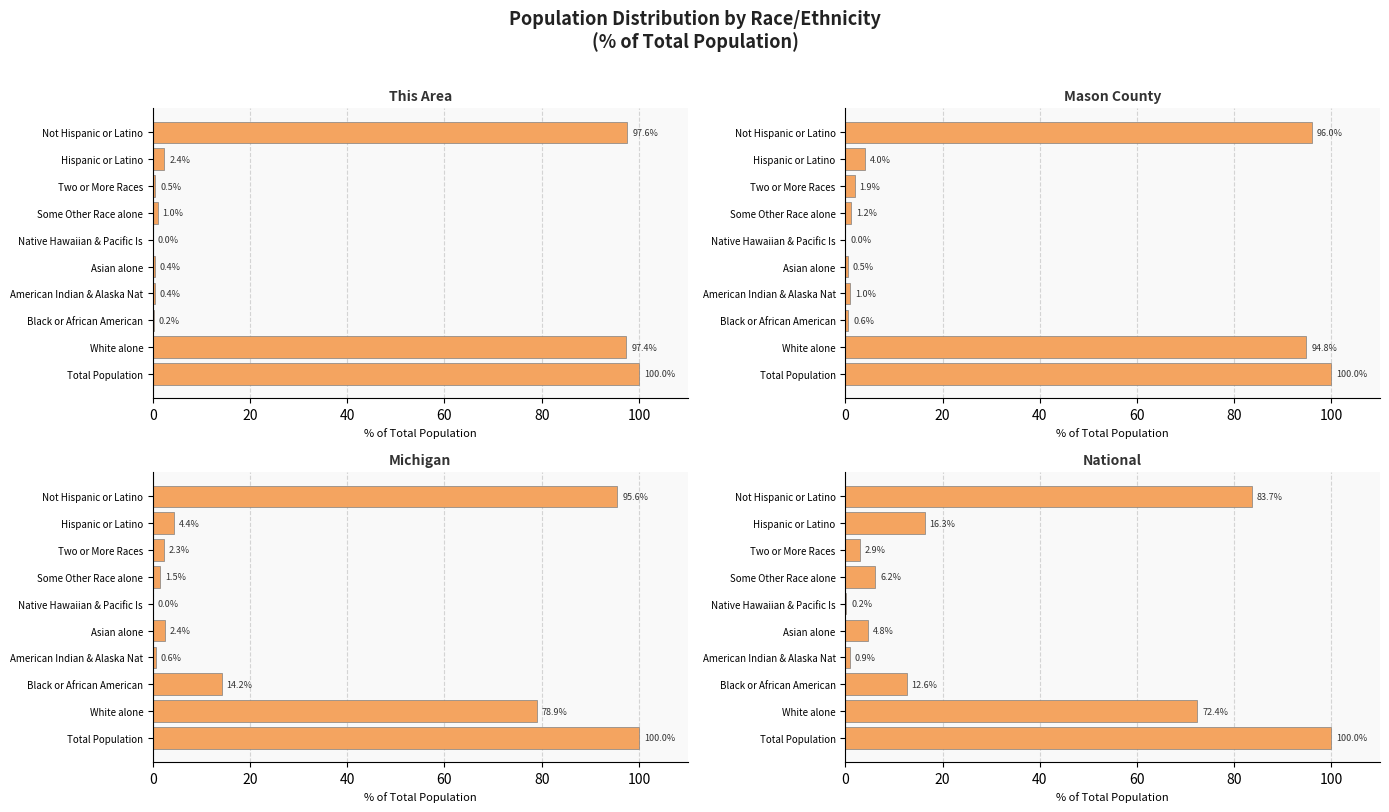

What is the average value of the Michigan series?

30.0